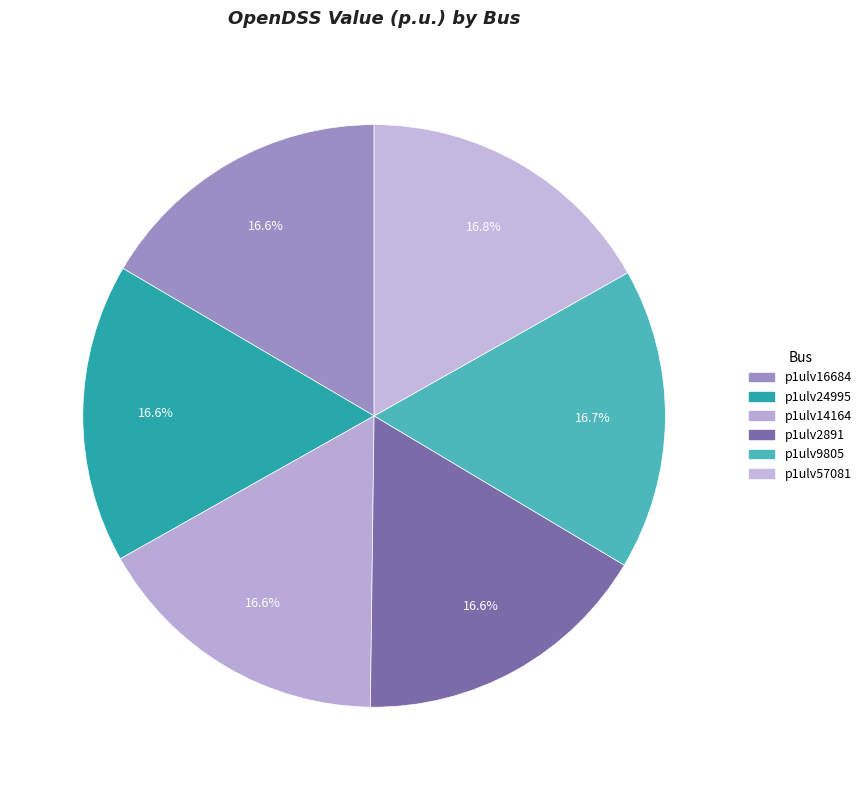

To the nearest percent, what portion does p1ulv57081 represent?

17%